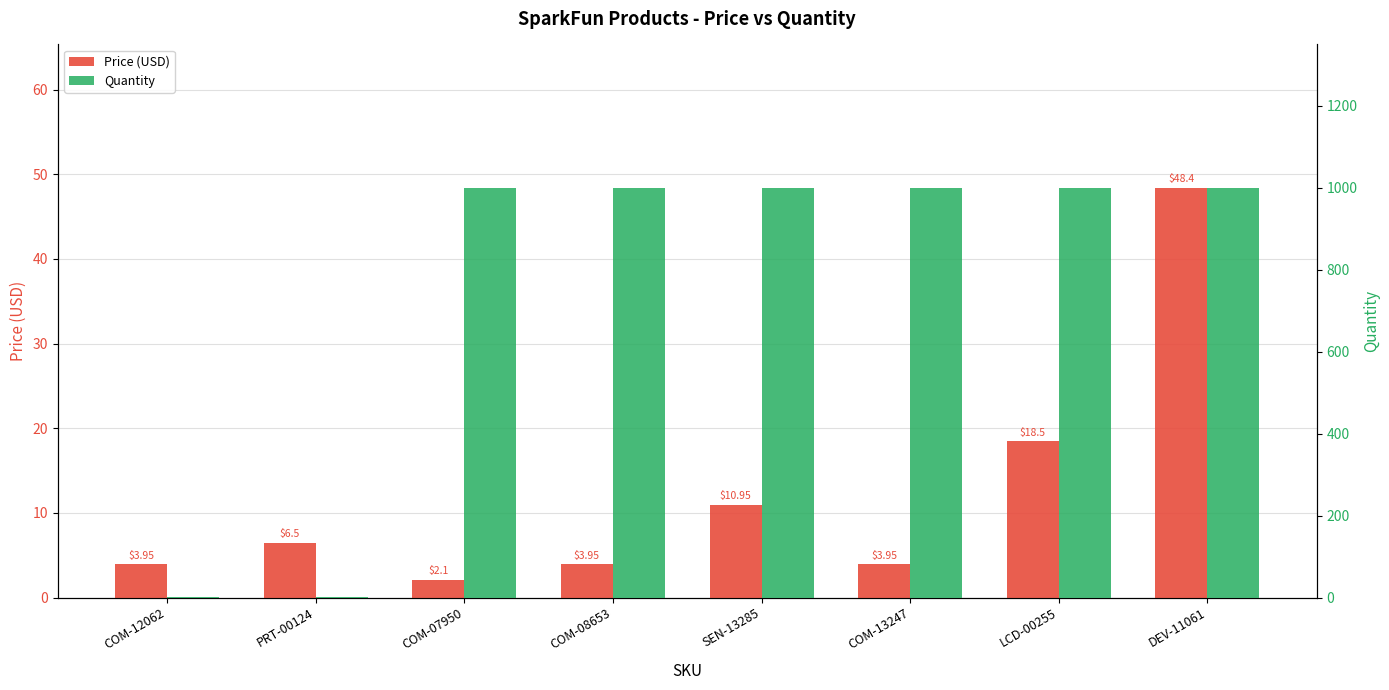

The value of Quantity at COM-13247 is 350.0. True or false?

False